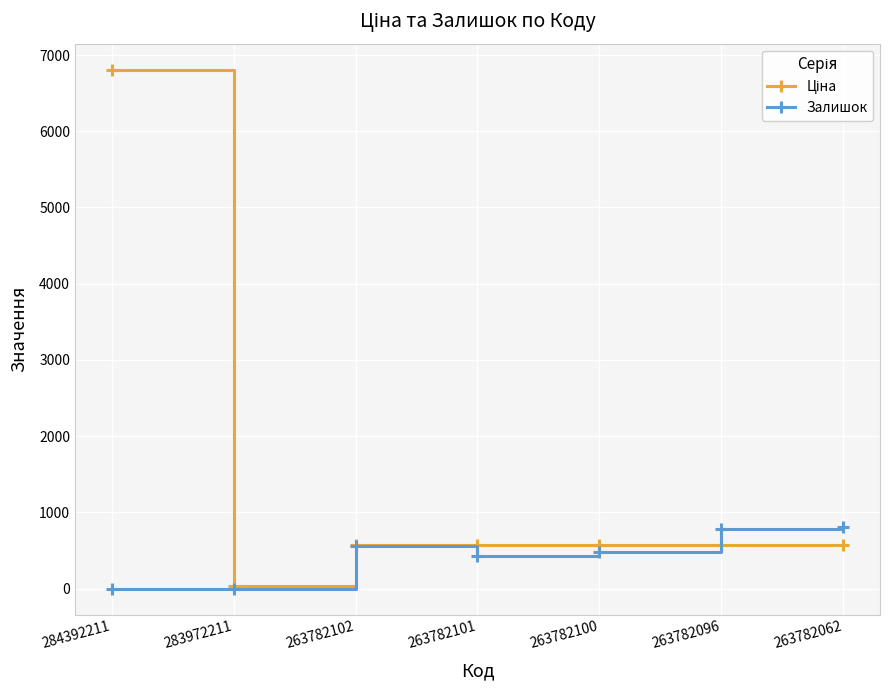

The value of Залишок at 284392211 is 0.0. True or false?

True